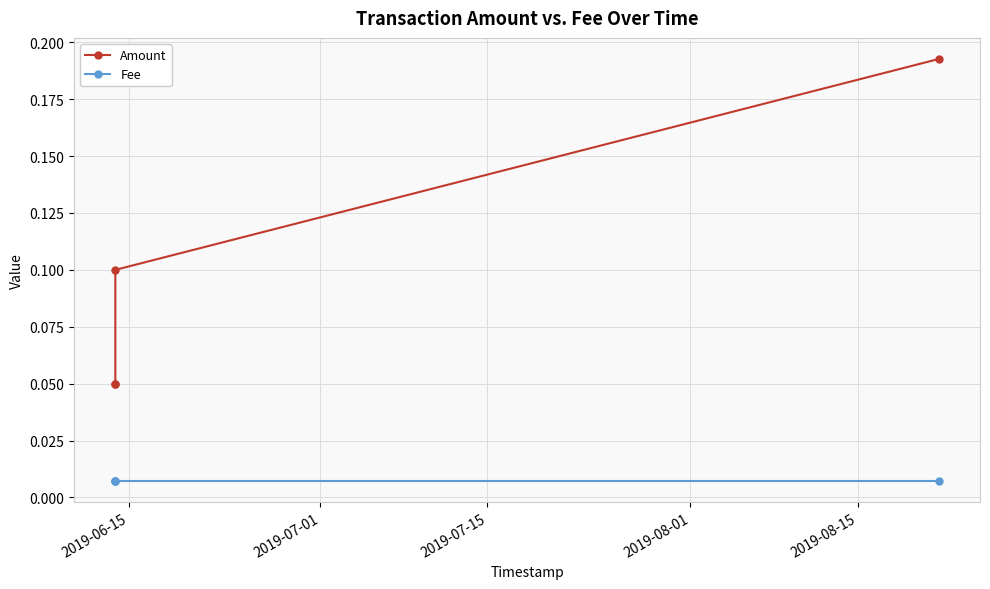

List the series in order of their overall mean, highest first.

Amount, Fee